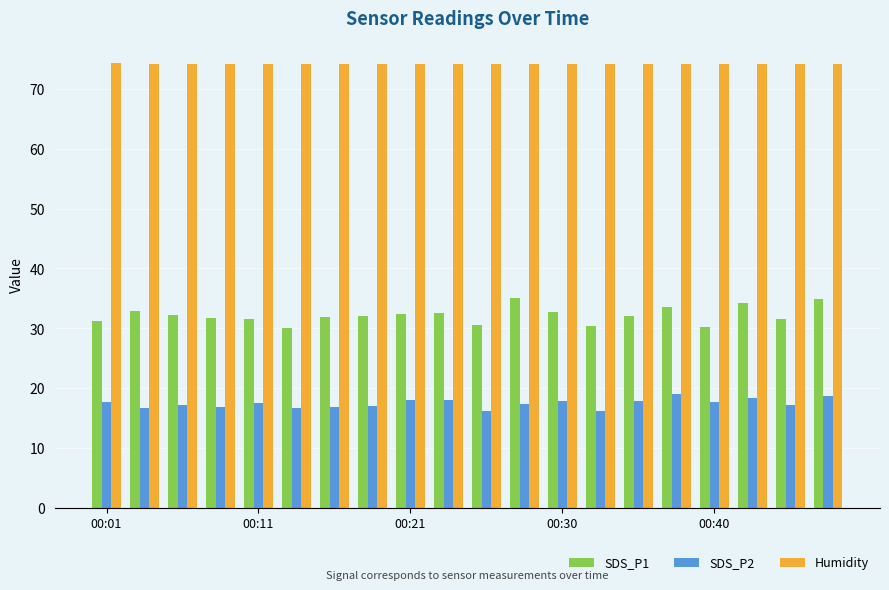

Count the number of categories in the chart.

20